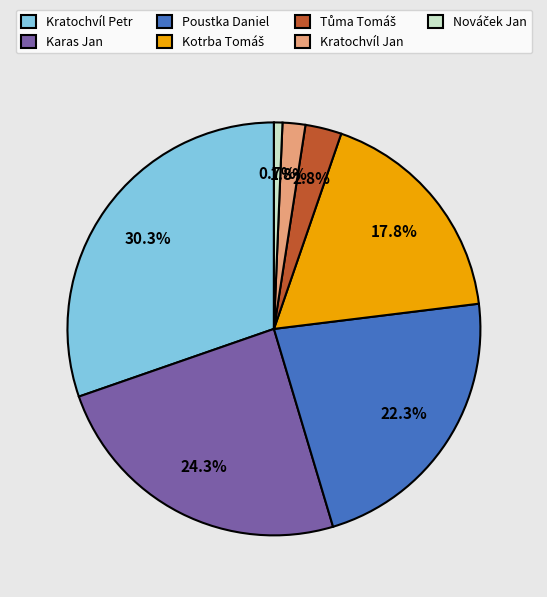

What is the largest slice in the pie chart?

Kratochvíl Petr